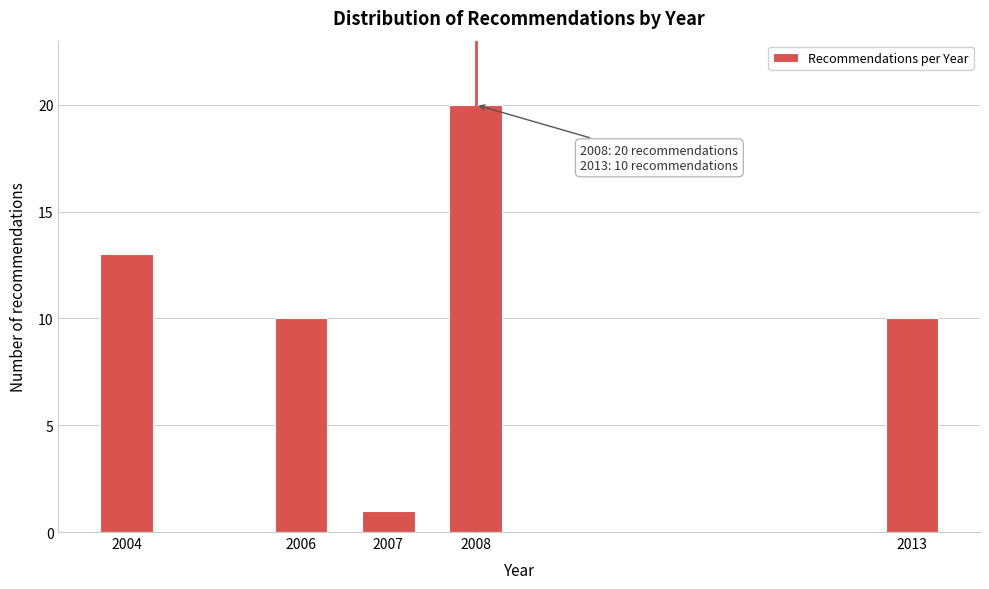

Reading left to right, extract all data points from this chart.

2004=13	2006=10	2007=1	2008=20	2013=10